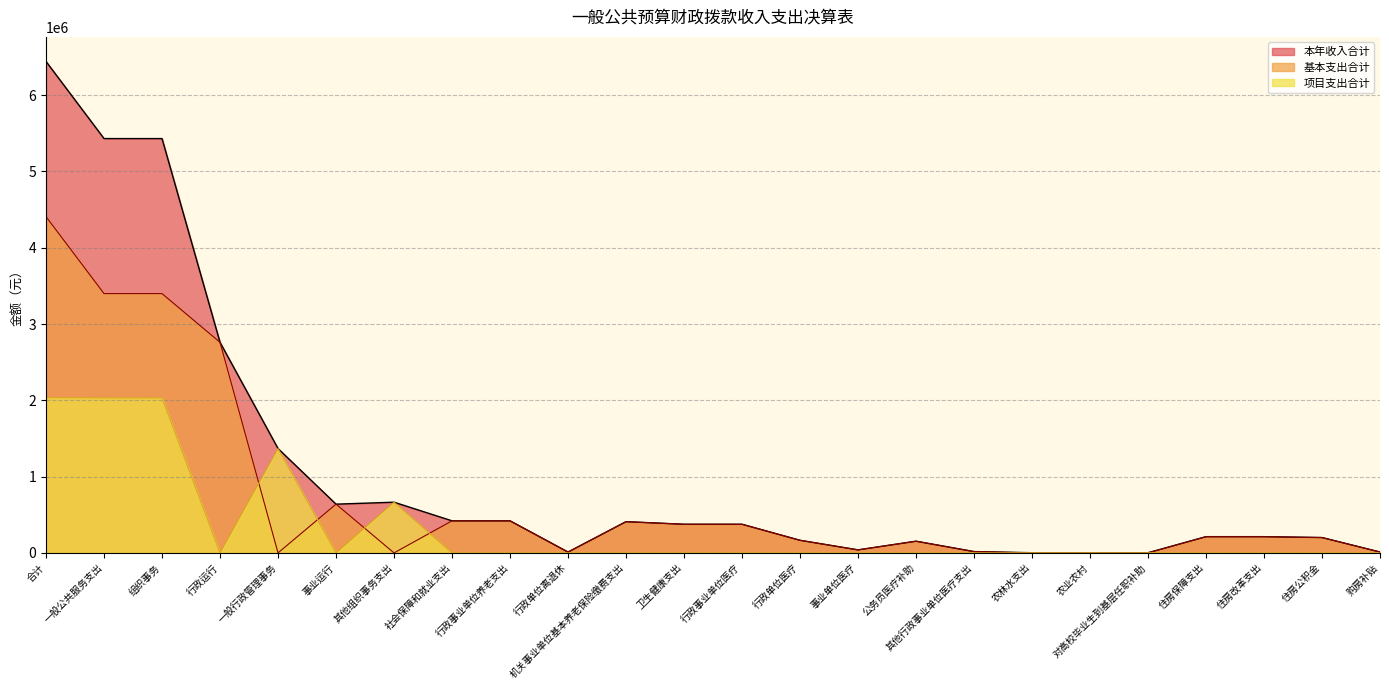

Reading left to right, transcribe all the data shown in this chart.

本年收入合计: 6442332.2	5431533.1	5431533.1	2760196.3	1367830.0	638905.1	664601.8	420362.6	420362.6	11000.0	409362.6	375427.5	375427.5	165206.5	39658.6	153257.9	17304.5	2200.0	2200.0	2200.0	212809.0	212809.0	201377.0	11432.0
基本支出合计: 4407700.4	3399101.3	3399101.3	2760196.3	0.0	638905.1	0.0	420362.6	420362.6	11000.0	409362.6	375427.5	375427.5	165206.5	39658.6	153257.9	17304.5	0.0	0.0	0.0	212809.0	212809.0	201377.0	11432.0
项目支出合计: 2034631.8	2032431.8	2032431.8	0.0	1367830.0	0.0	664601.8	0.0	0.0	0.0	0.0	0.0	0.0	0.0	0.0	0.0	0.0	2200.0	2200.0	2200.0	0.0	0.0	0.0	0.0